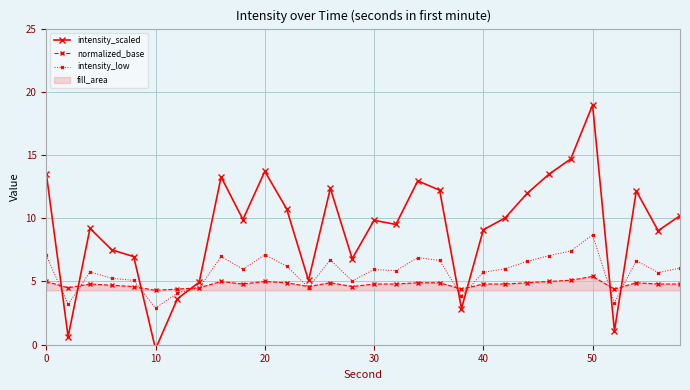

True or false: intensity_low has more than 0 points higher than both neighbors.

True